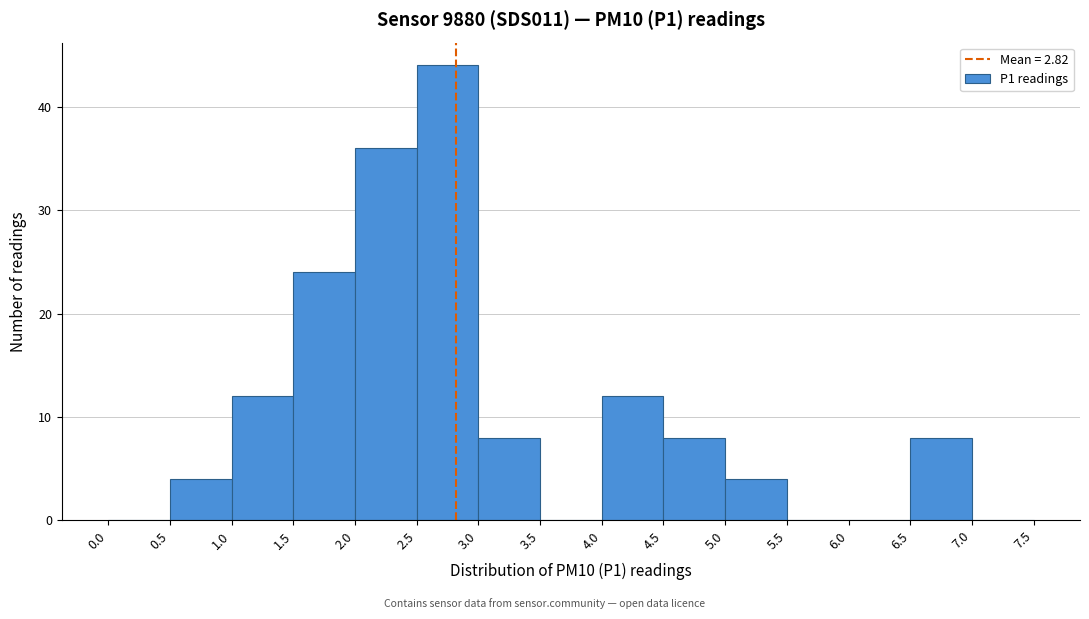

Reading left to right, list every bar in this chart as the range it spans on the x-axis followed by its height. The values are not printed on the chart, so give them approximately, as read against the axis.

0.0 to 0.5: 0
0.5 to 1.0: 4
1.0 to 1.5: 12
1.5 to 2.0: 24
2.0 to 2.5: 36
2.5 to 3.0: 44
3.0 to 3.5: 8
3.5 to 4.0: 0
4.0 to 4.5: 12
4.5 to 5.0: 8
5.0 to 5.5: 4
5.5 to 6.0: 0
6.0 to 6.5: 0
6.5 to 7.0: 8
7.0 to 7.5: 0